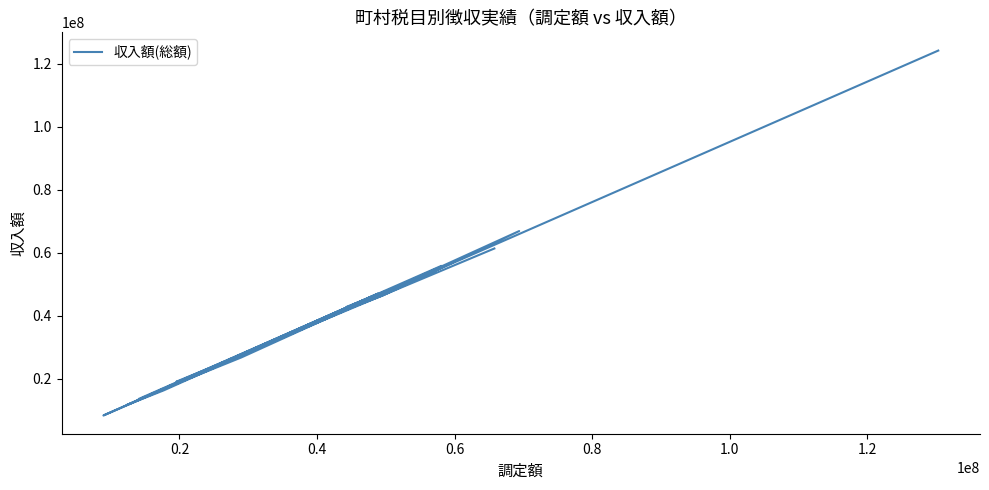

How many data points does each series have?

20